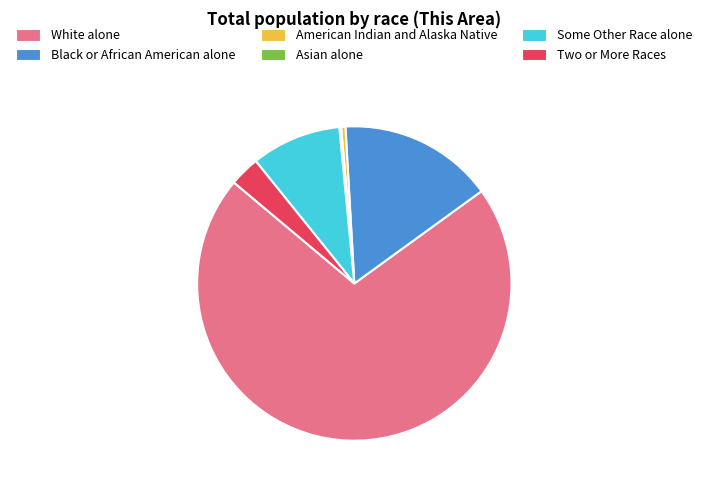

Do Black or African American alone and White alone together represent more than half of the pie?

Yes